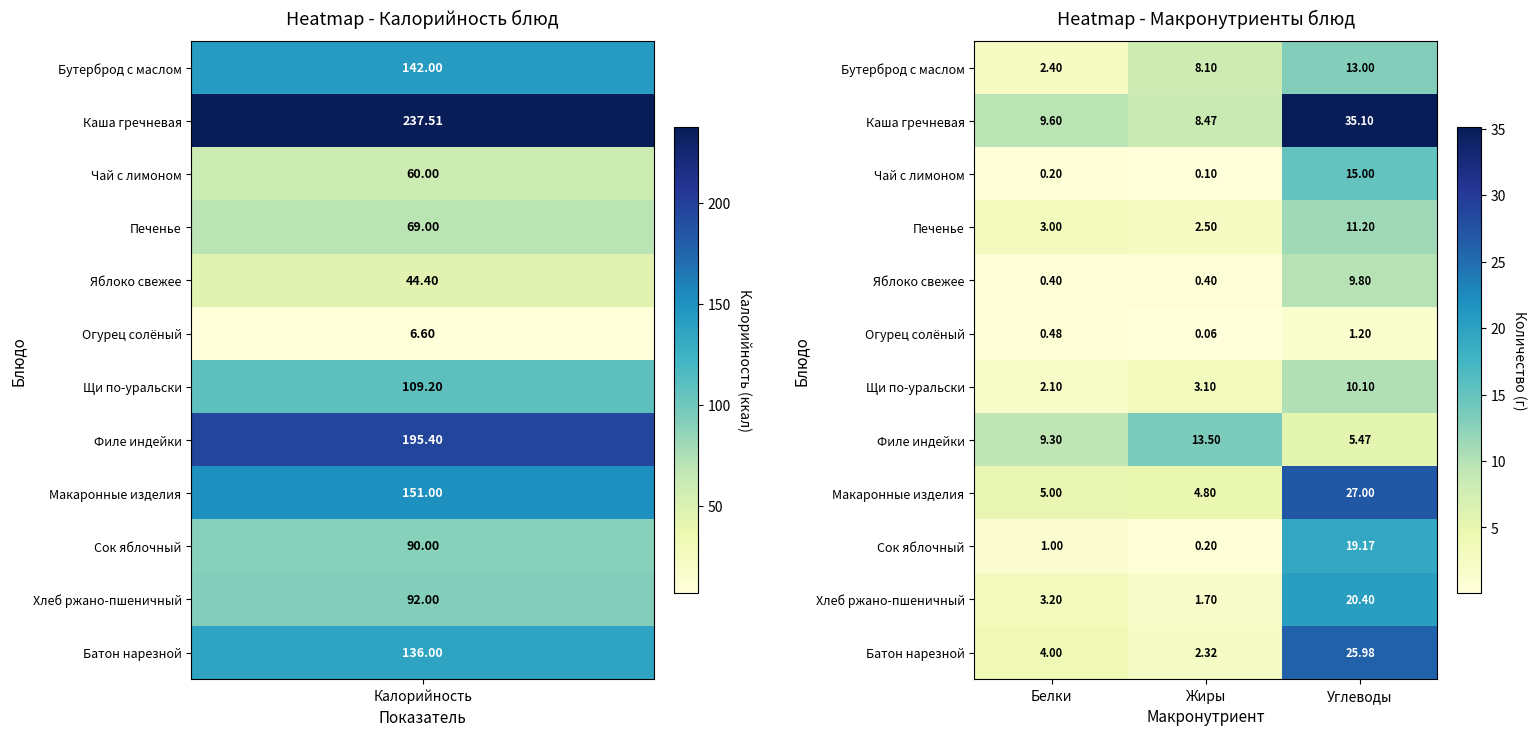

At which category is the sum across all series the highest?

Углеводы